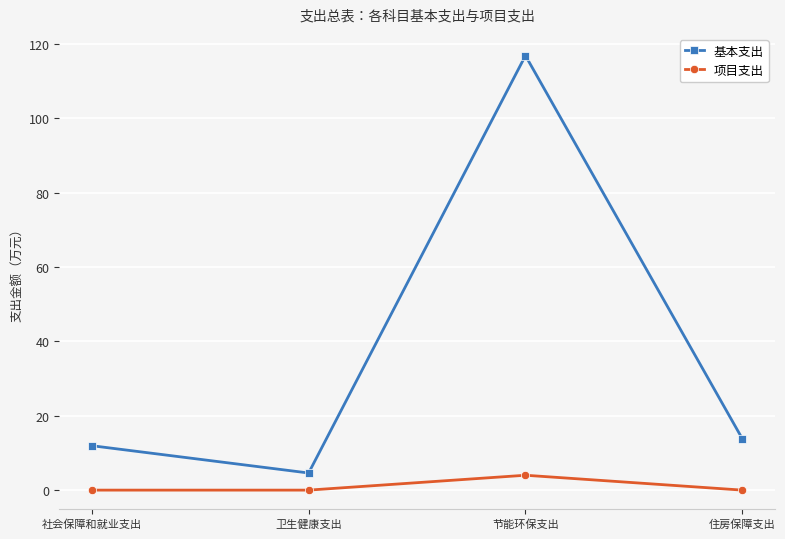

The value of 基本支出 at 节能环保支出 is 116.8. True or false?

True